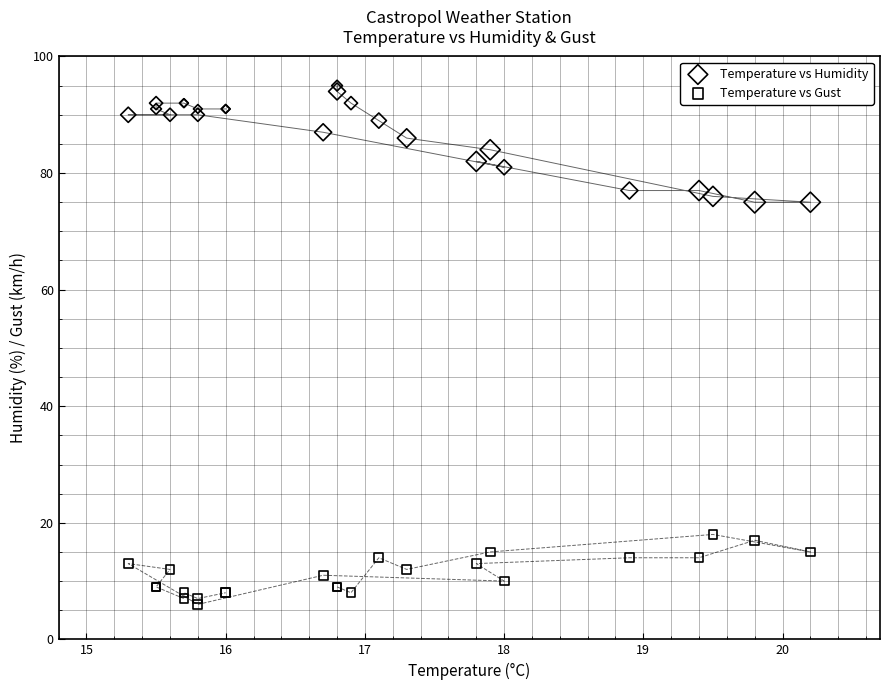

Which series has the largest Y range (max minus min)?

Temperature vs Humidity